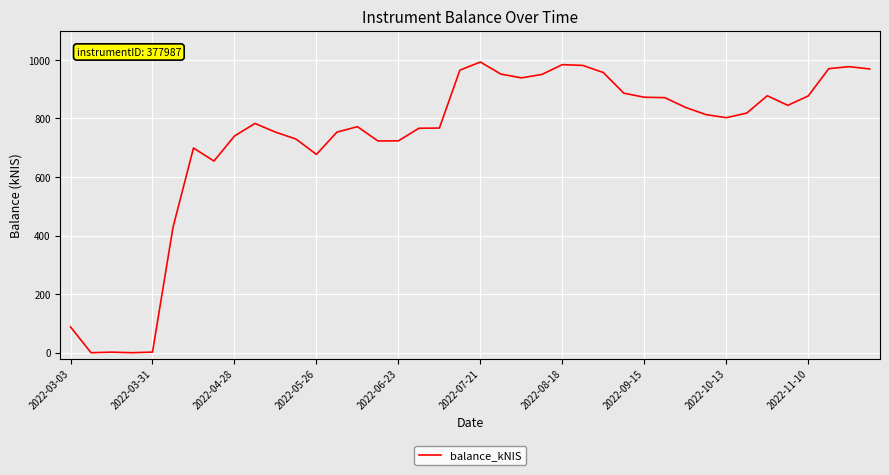

What is the difference between the maximum and minimum values?

992.6